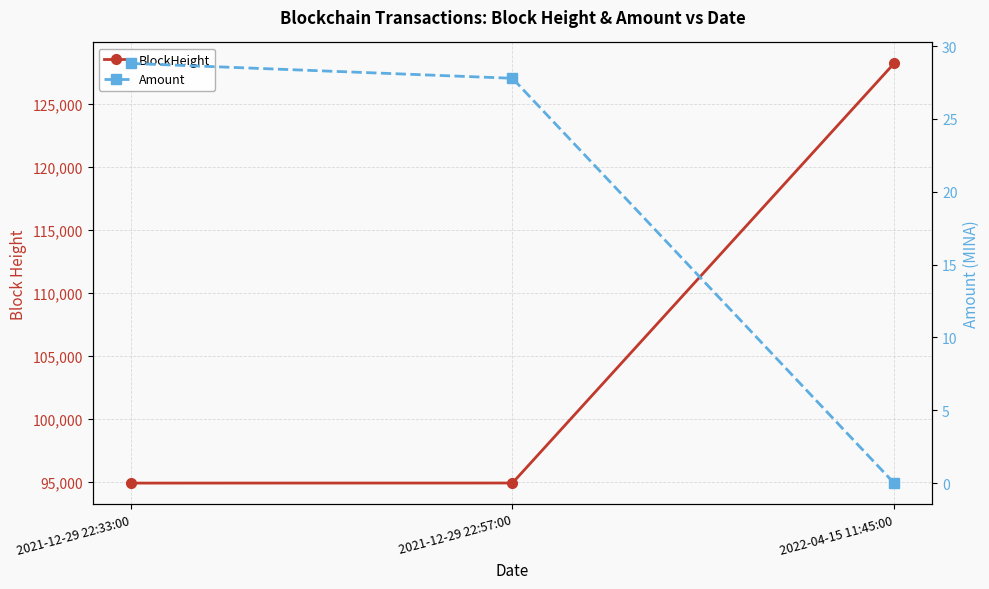

Reading left to right, extract all data points from this chart.

BlockHeight: 2021-12-29 22:33:00=94901.0	2021-12-29 22:57:00=94907.0	2022-04-15 11:45:00=128230.0
Amount: 2021-12-29 22:33:00=28.8	2021-12-29 22:57:00=27.8	2022-04-15 11:45:00=0.0